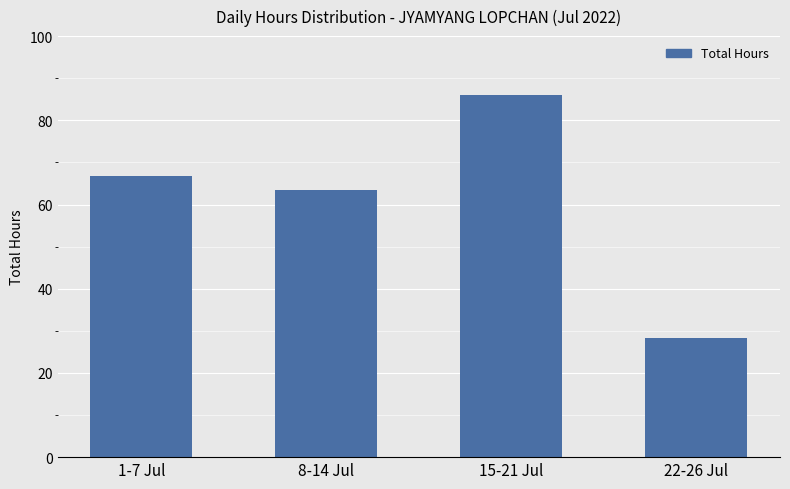

Is it true that the value at 22-26 Jul is 28.3?

True